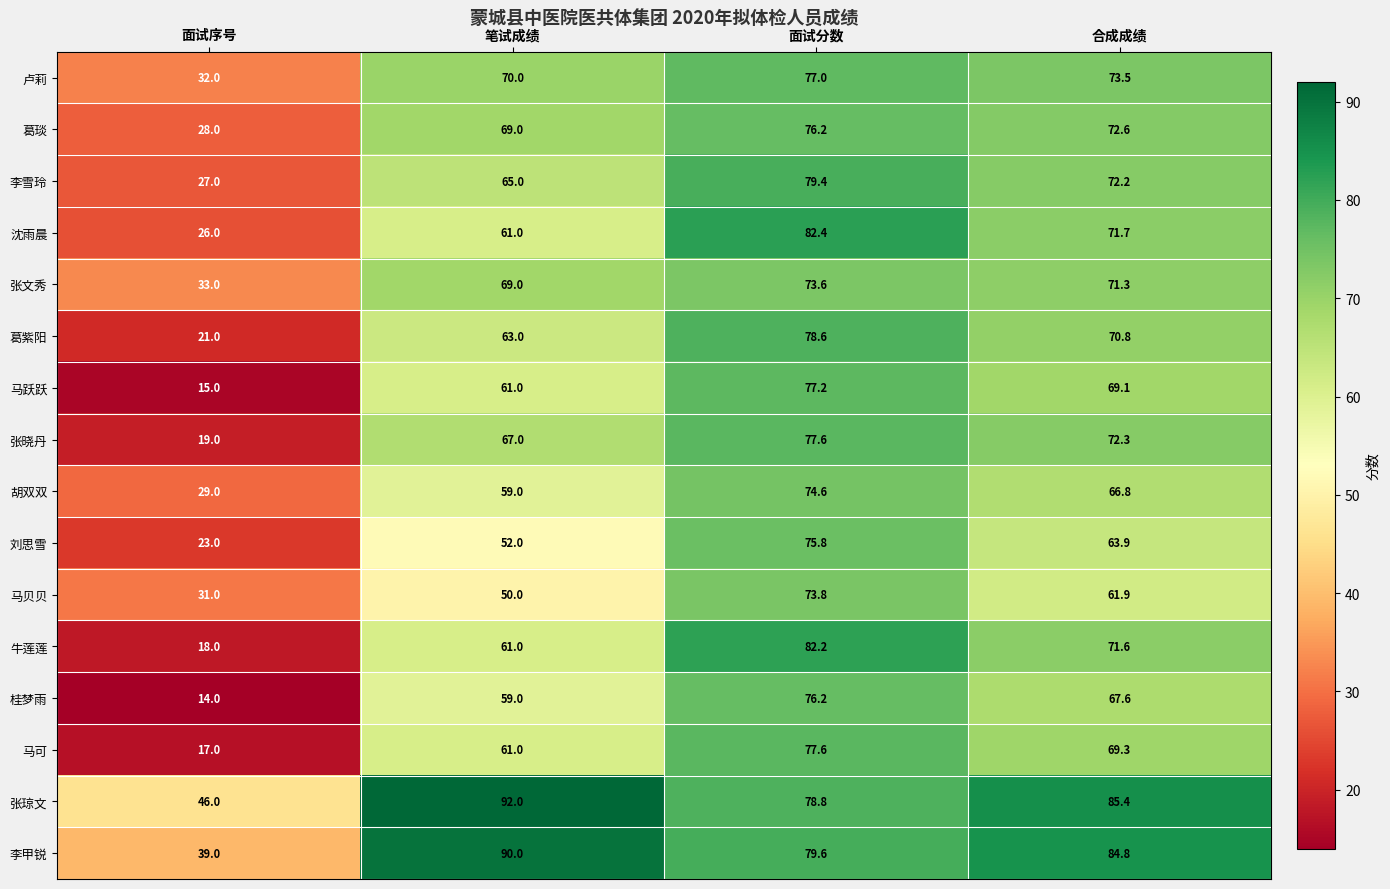

The 张文秀 series shows 73.6 at 面试分数. True or false?

True